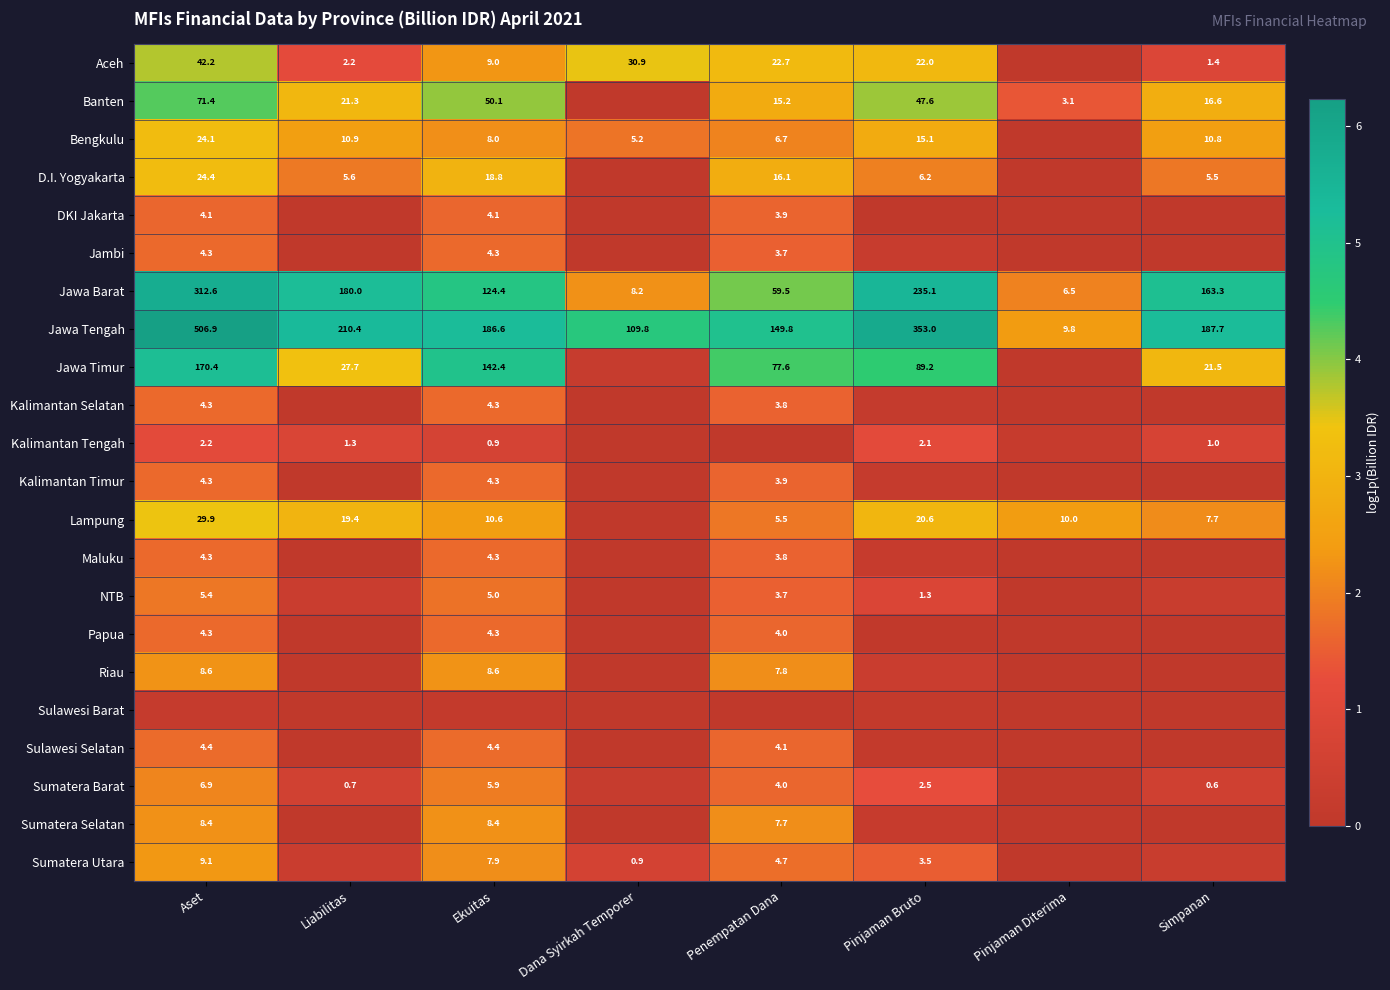

At which label does Jawa Barat reach its minimum?

Pinjaman Diterima